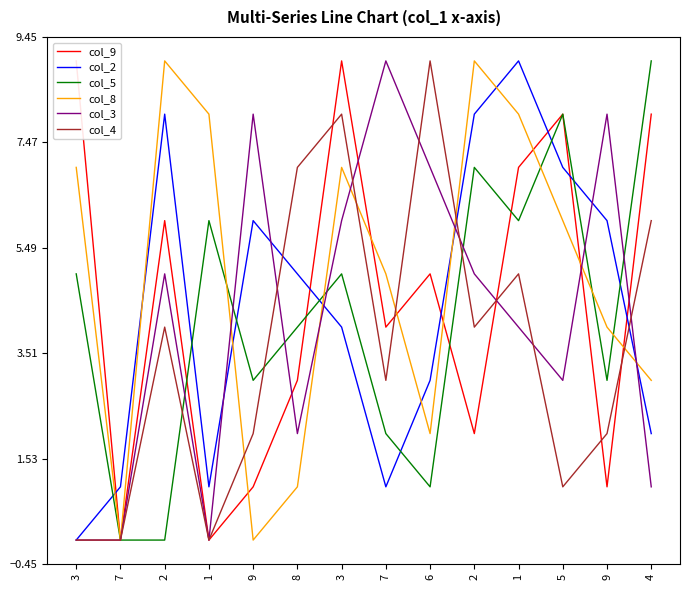

How many times do col_9 and col_5 cross each other?

4